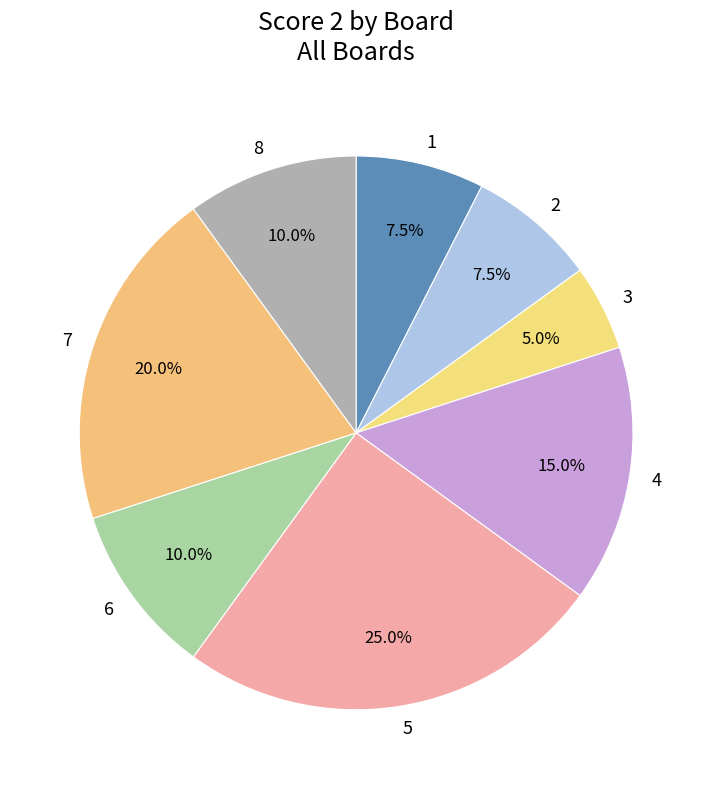

How many slices are in this pie chart?

8